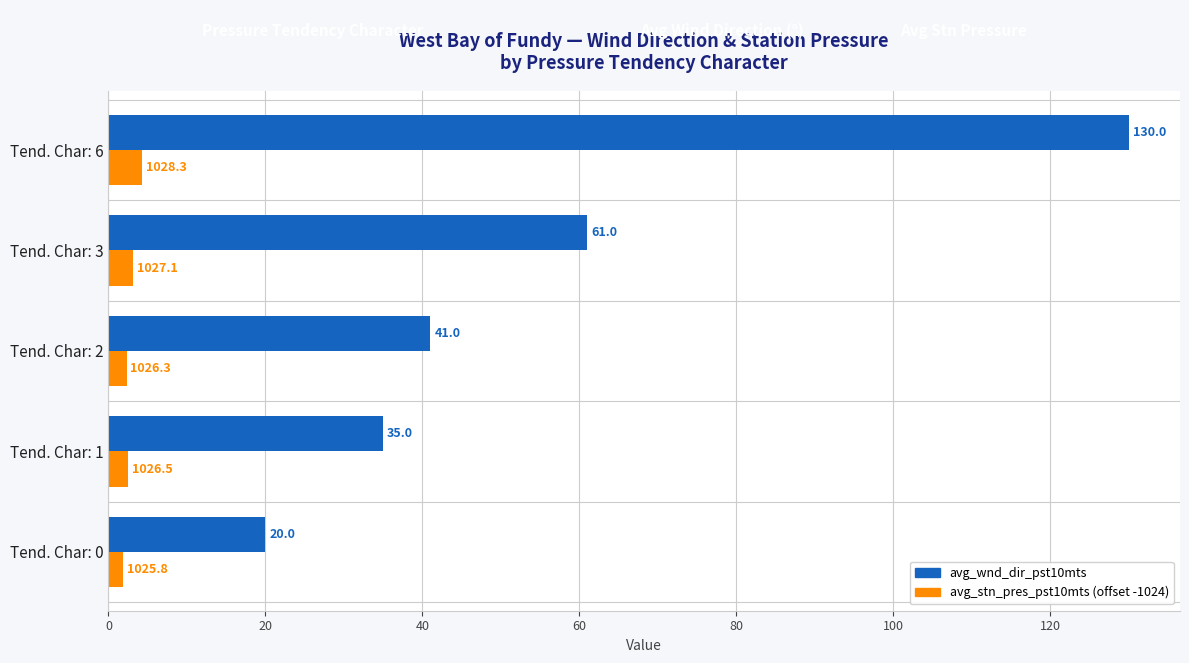

At which label is avg_wnd_dir_pst10mts closest to 75?

Tend. Char: 3